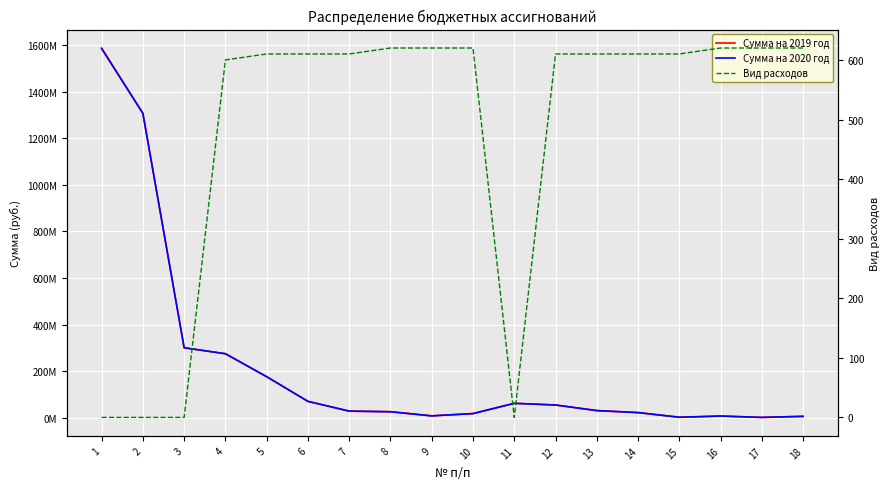

What are all the series names shown in the legend?

Сумма на 2019 год, Сумма на 2020 год, Вид расходов